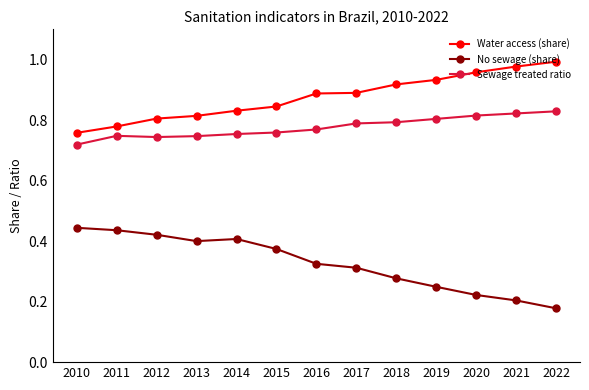

Which category has the lowest value across all series?

2022